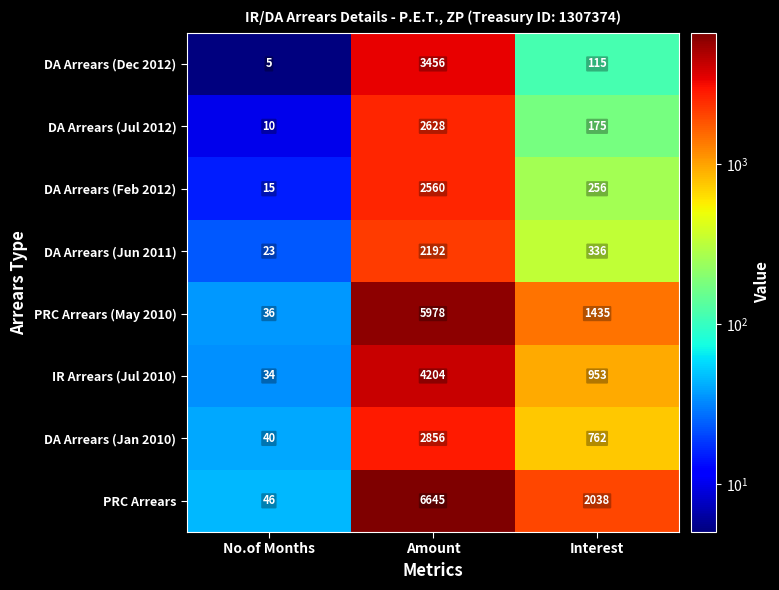

At how many categories does at least one series exceed 4513?

1